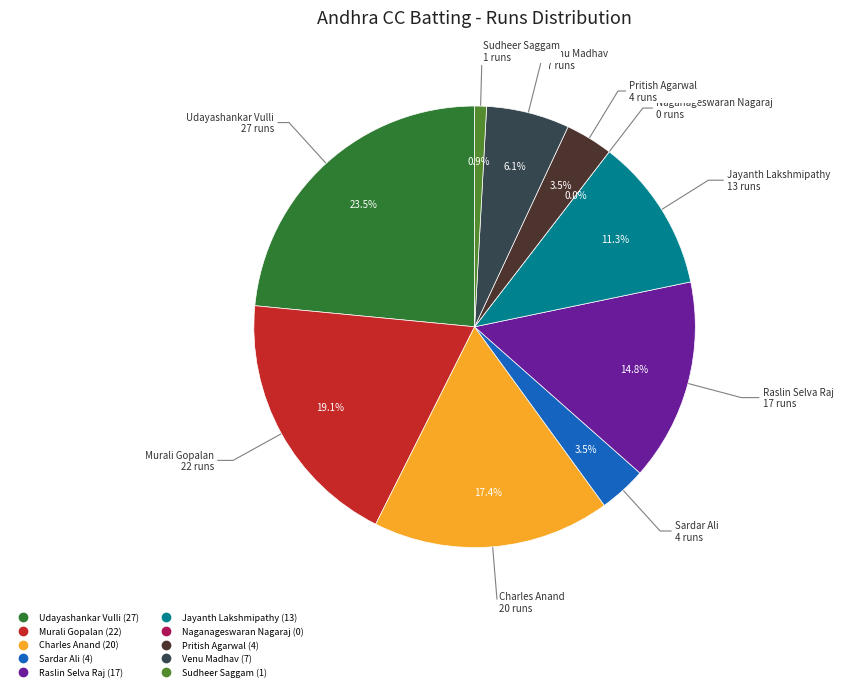

Count the number of slices in the pie.

10